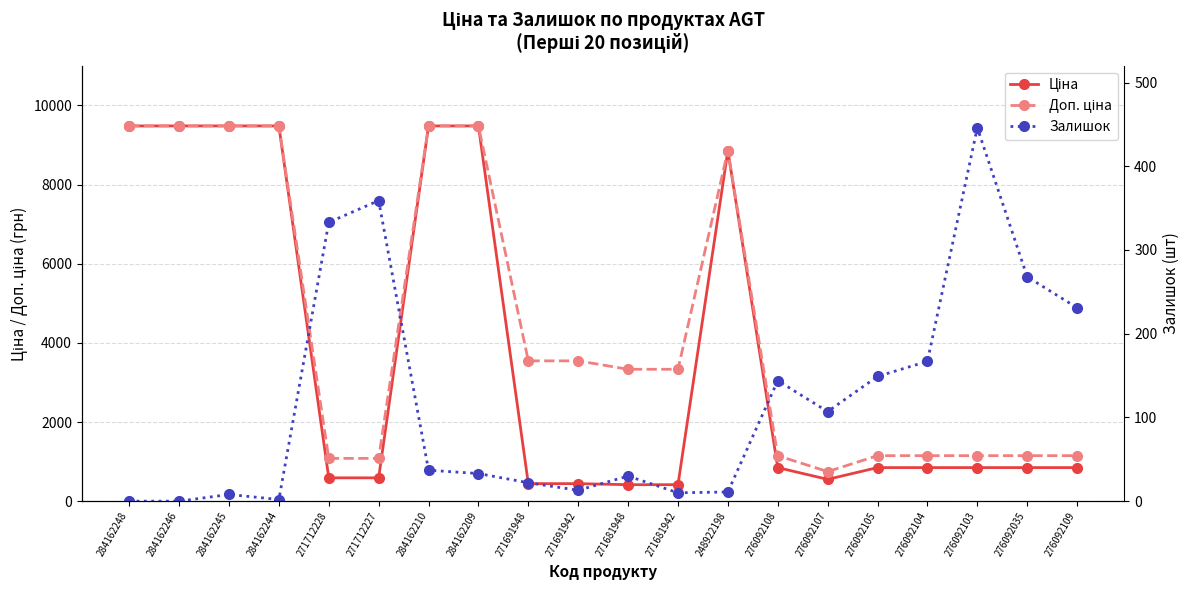

List the series in order of their overall mean, highest first.

Доп. ціна, Ціна, Залишок